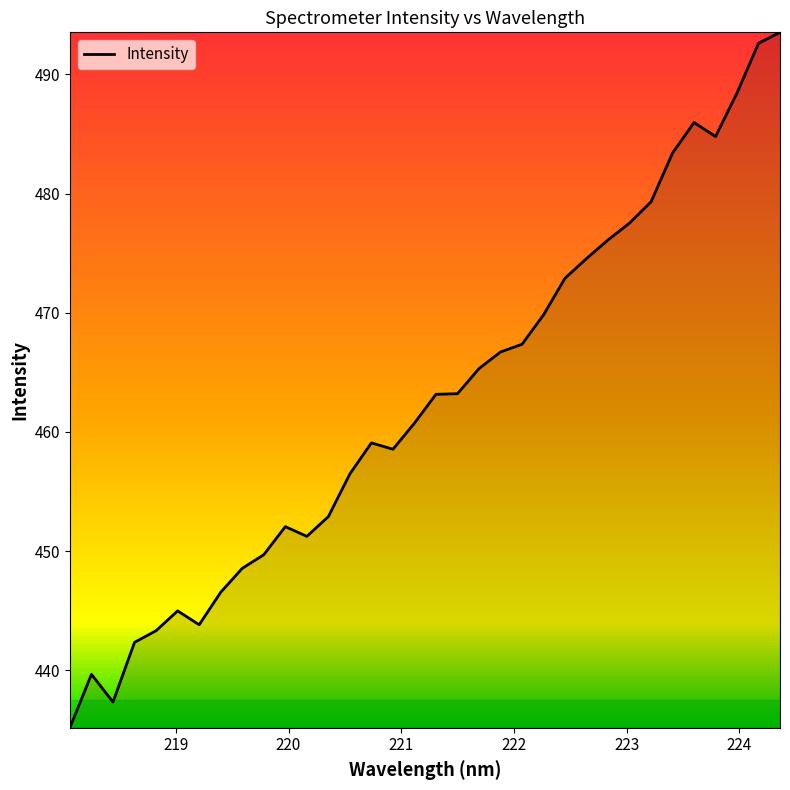

What is the smallest value displayed?

435.2